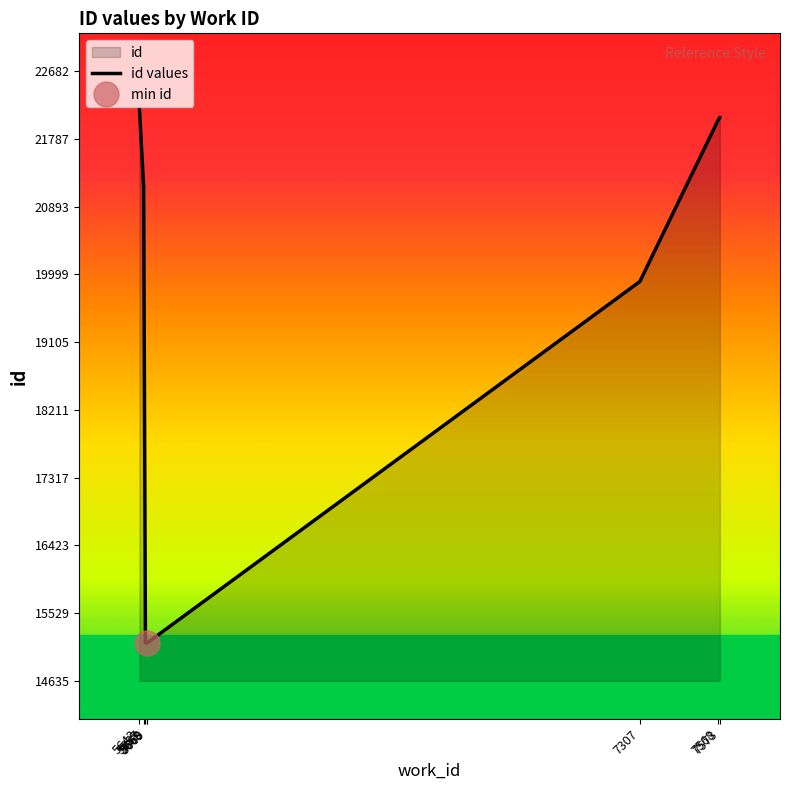

What is the change in value from 5657 to 5669?

-6022